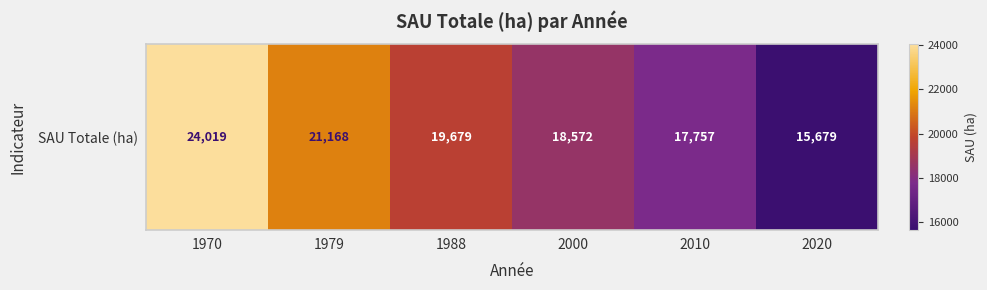

Where does the data first go above 19678?

1970